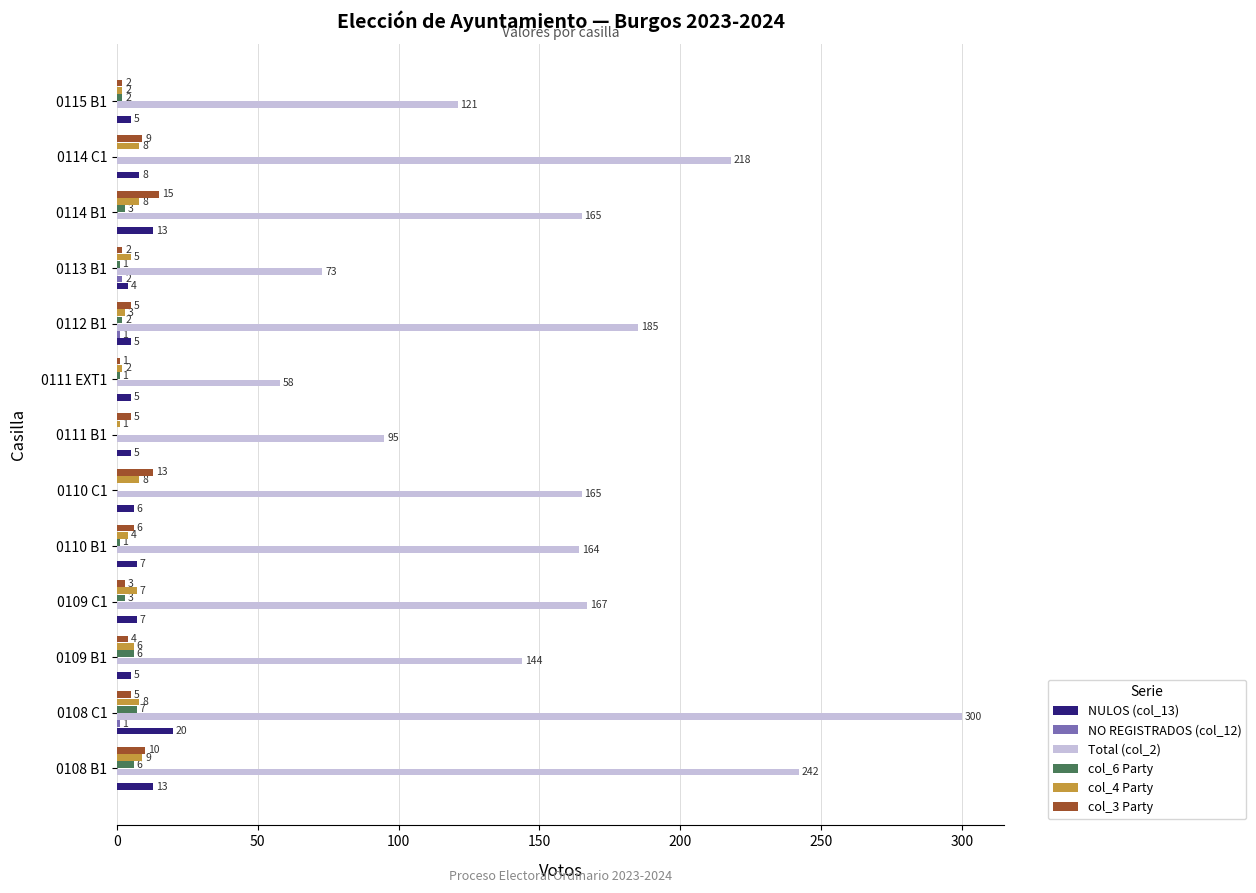

True or false: NULOS (col_13) has a value of 5 at 0111 B1.

True